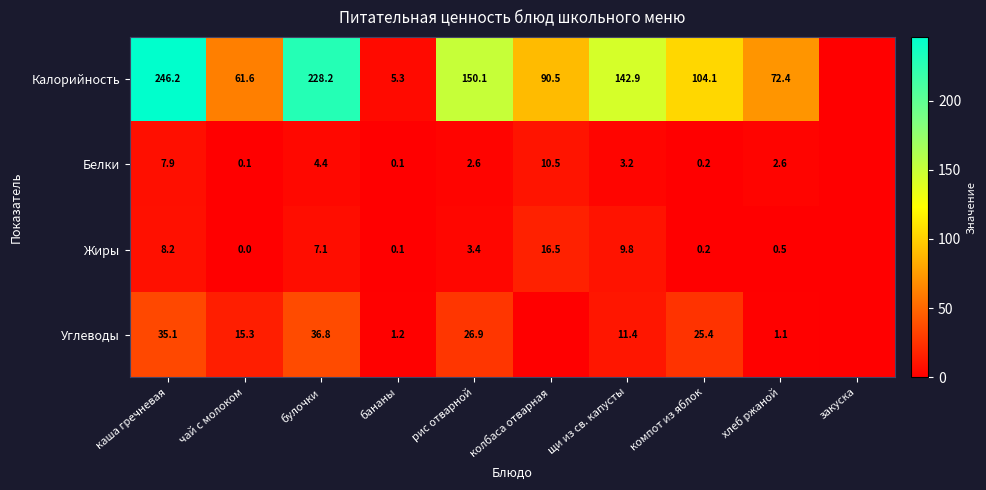

At хлеб ржаной, list the series in order from smallest to largest.

Жиры, Углеводы, Белки, Калорийность